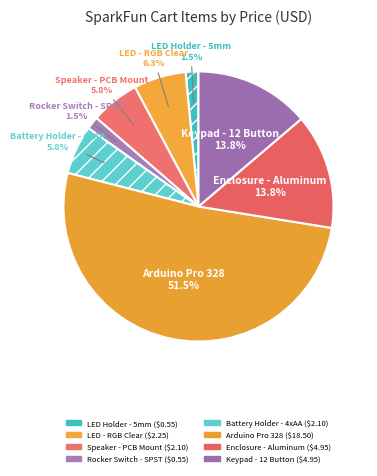

To the nearest percent, what is the difference between the largest and smallest slice percentages?

50%